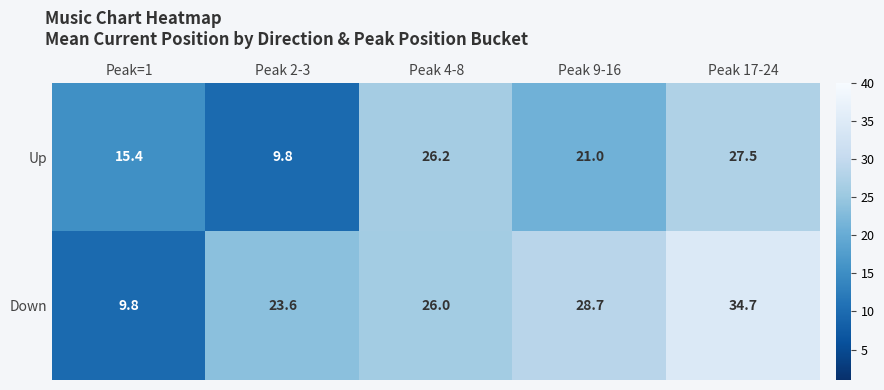

Reading left to right, list all the values displayed in this chart.

Up: 15.4	9.8	26.2	21.0	27.5
Down: 9.8	23.6	26.0	28.7	34.7